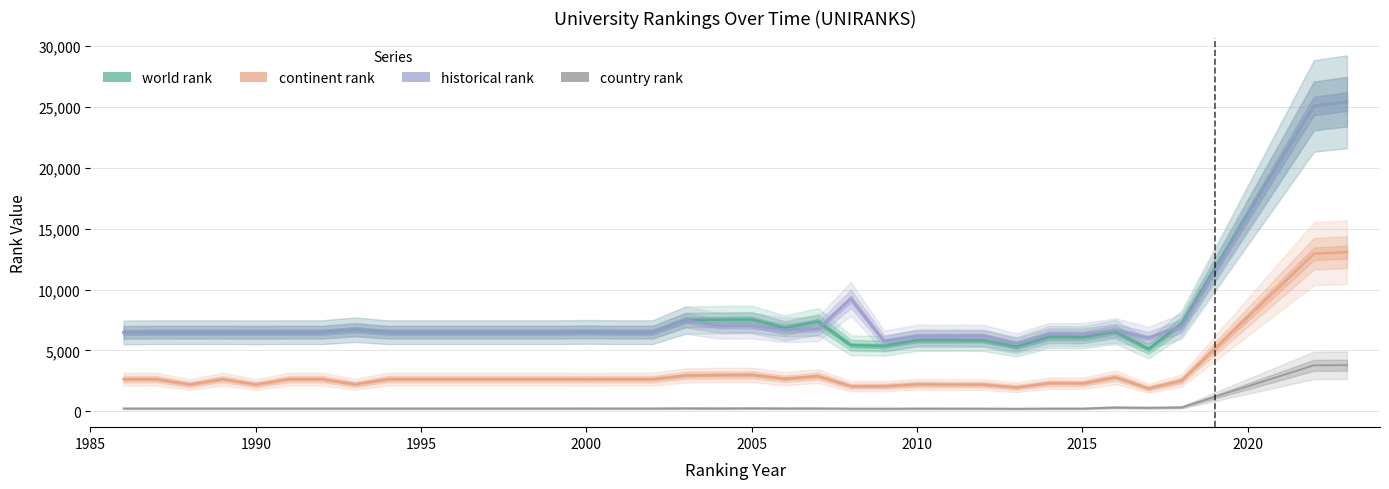

The world rank series shows 2747 at 25. True or false?

False